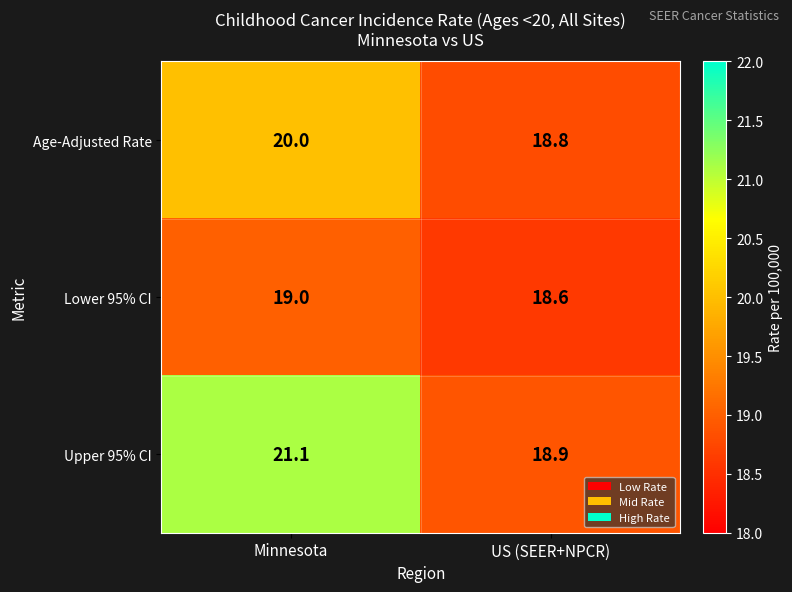

Rank the series by their maximum value, from lowest to highest.

Lower 95% CI, Age-Adjusted Rate, Upper 95% CI